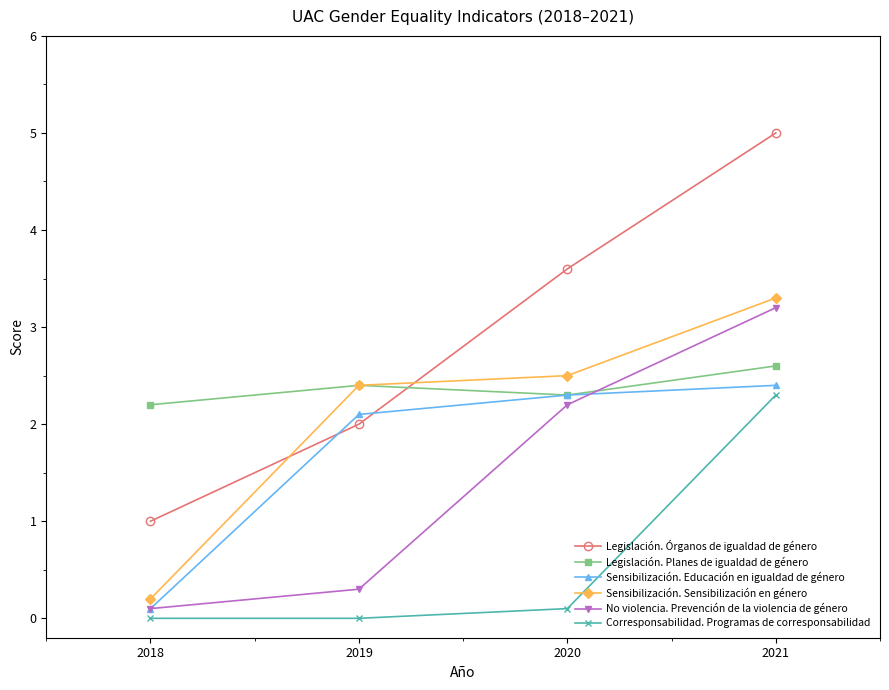

The value of Sensibilización. Educación en igualdad de género at 2020 is 4.1. True or false?

False